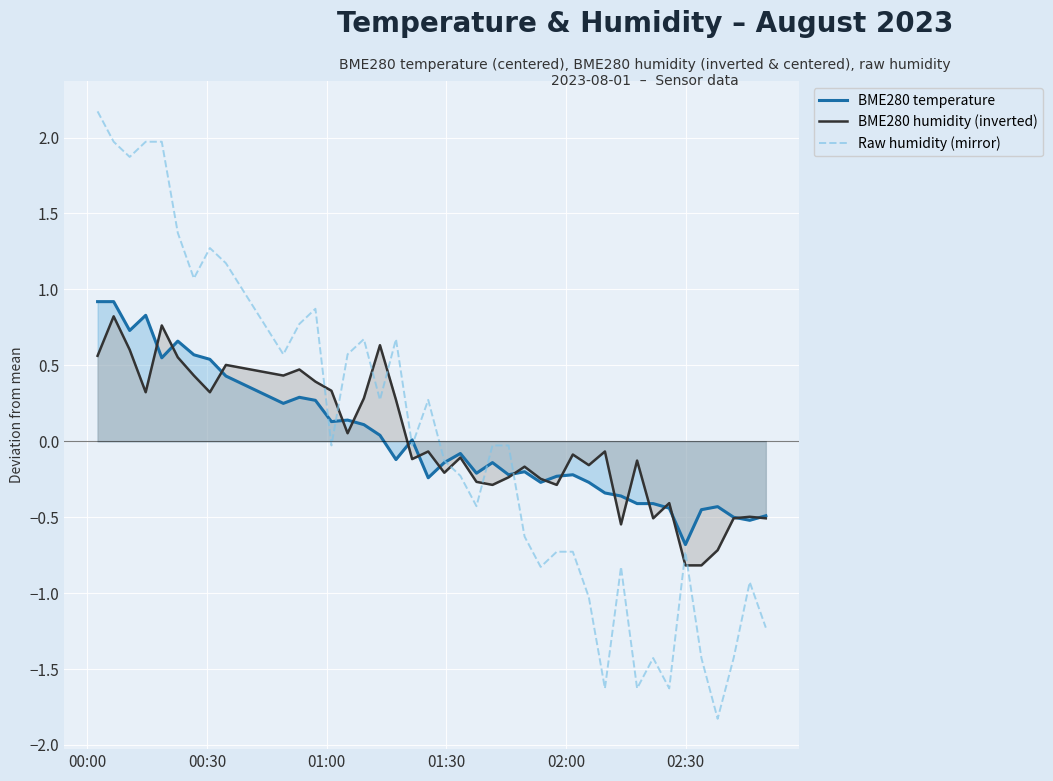

What are all the series names shown in the legend?

BME280 temperature, BME280 humidity (inverted), Raw humidity (mirror)